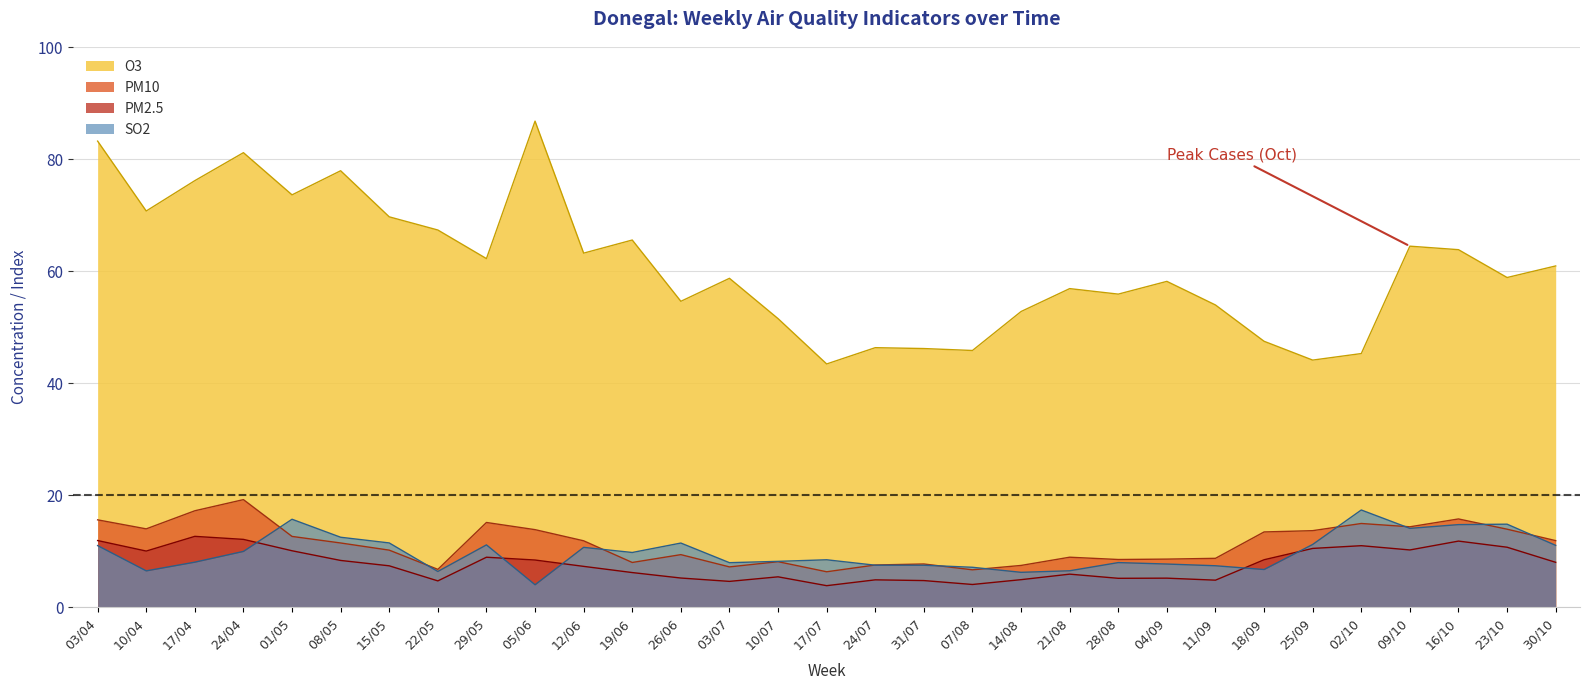

True or false: SO2 has a value of 13.5 at 17/07.

False